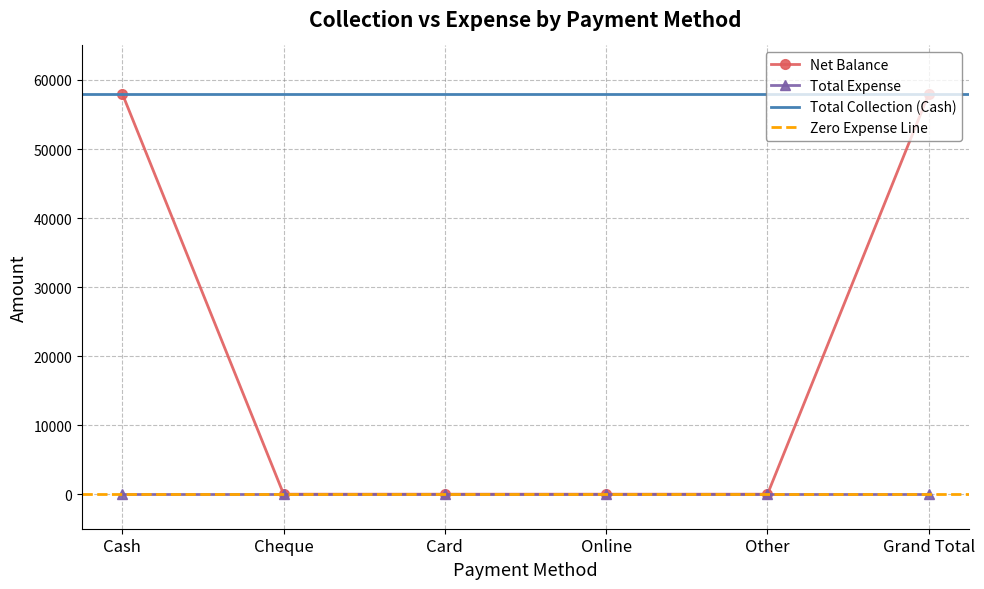

How many positive values are there?

2